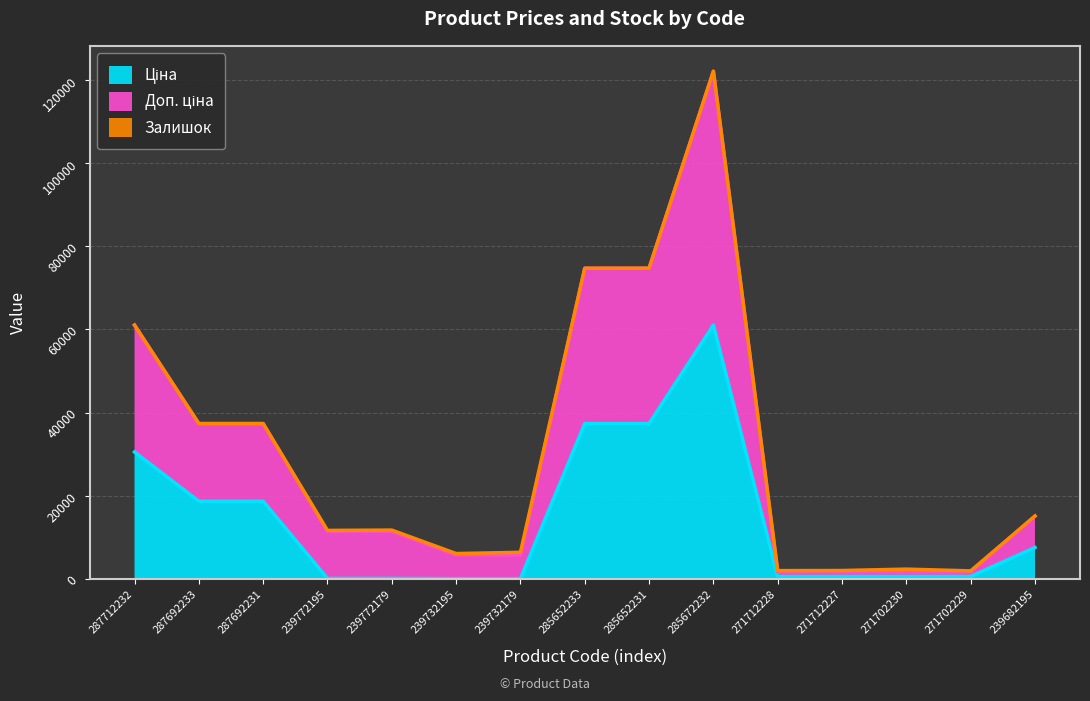

How many data points in Ціна are less than 585?

4